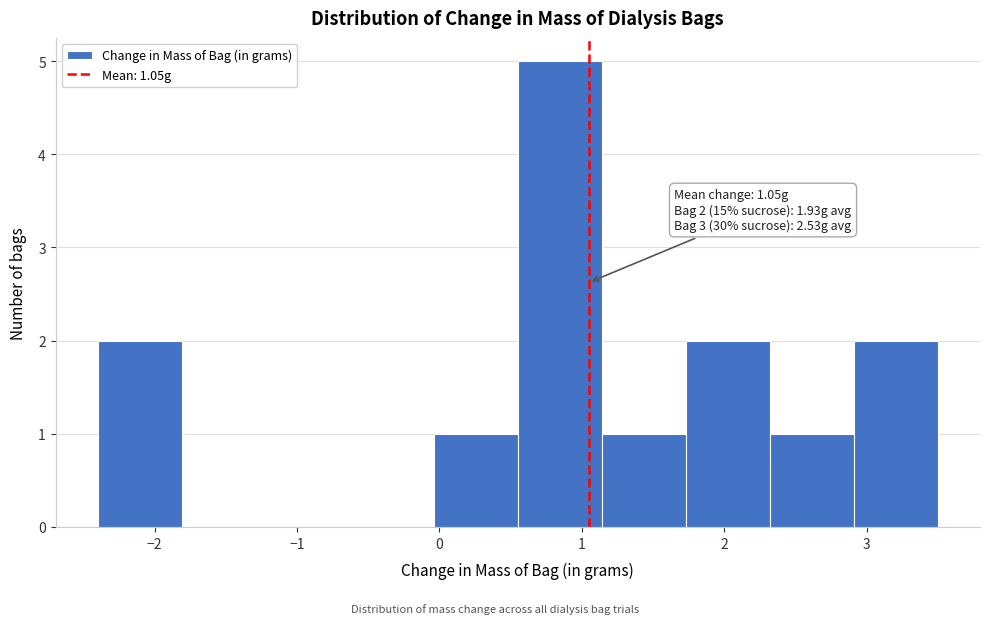

Over which range of the x-axis is the bar tallest?

0.55 to 1.14